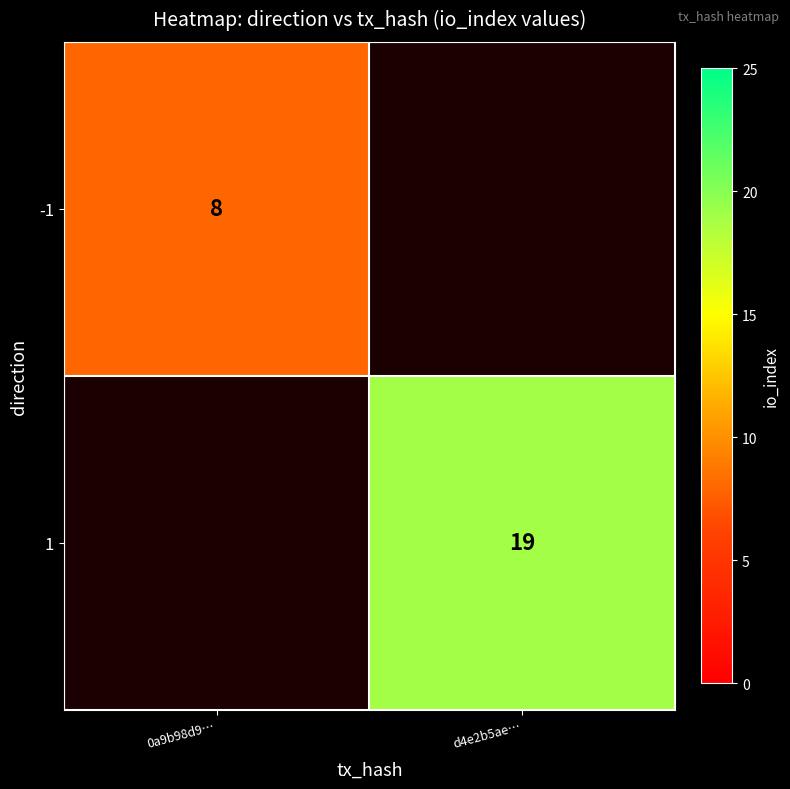

Which category has the lowest value across all series?

0a9b98d9…